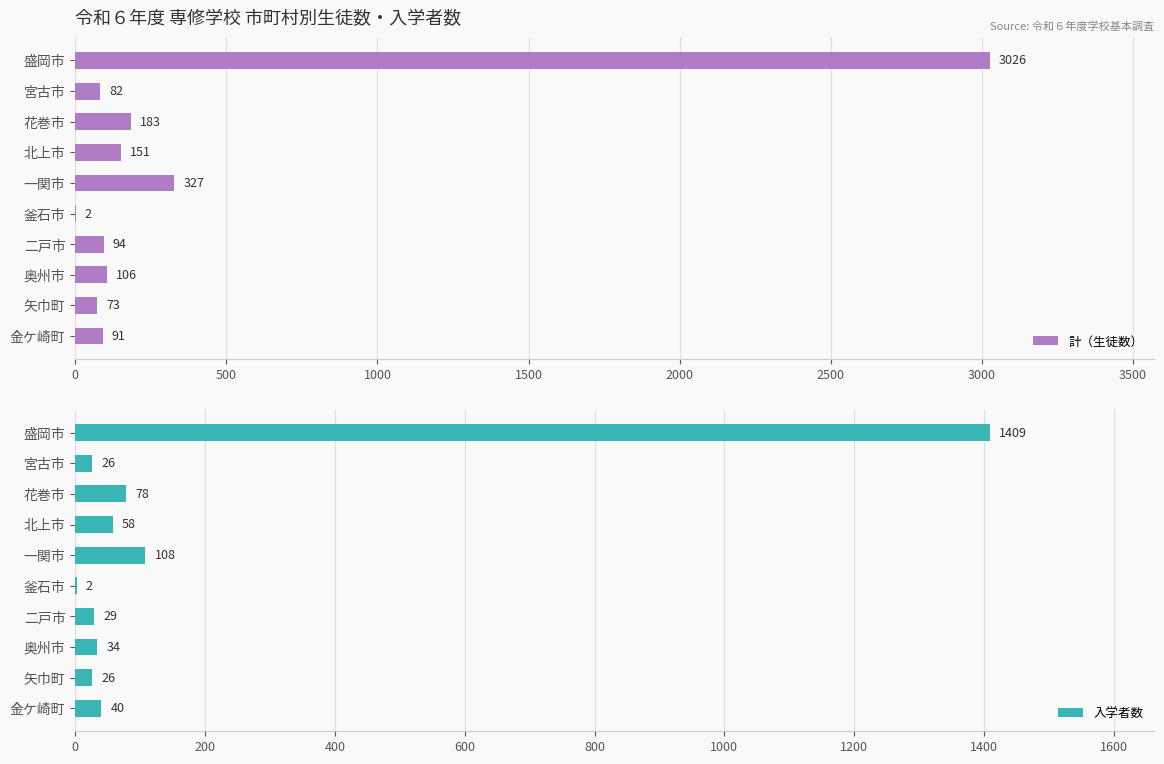

At how many categories does at least one series exceed 2204?

1